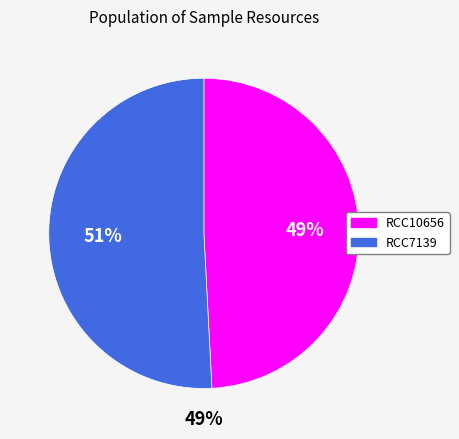

Which slice is the largest?

RCC7139